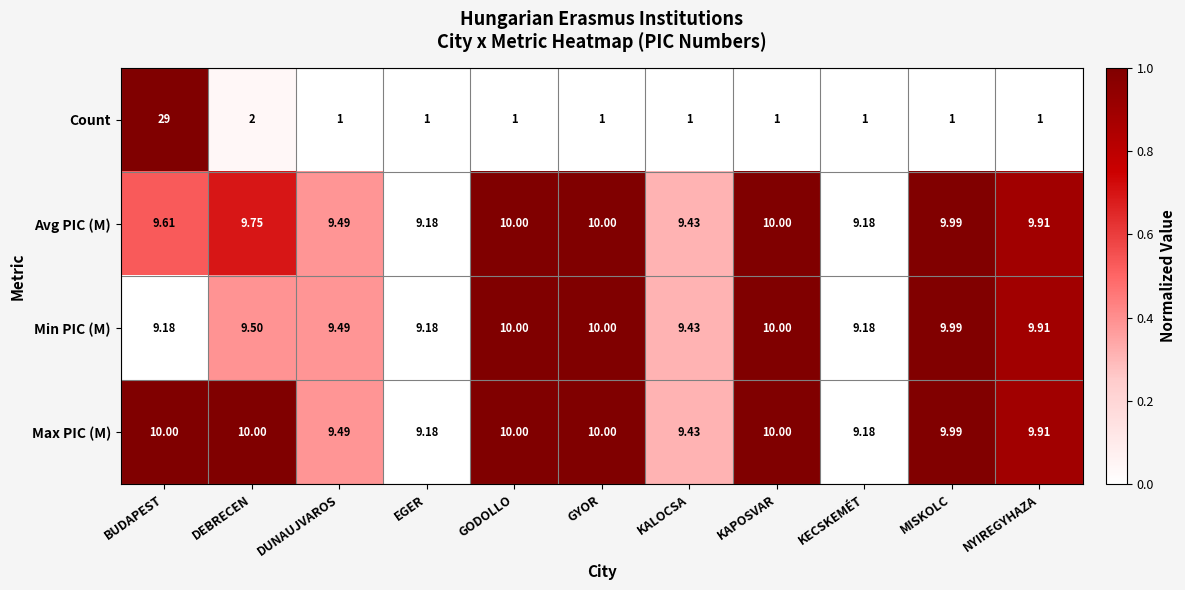

At which category is the sum across all series the highest?

BUDAPEST